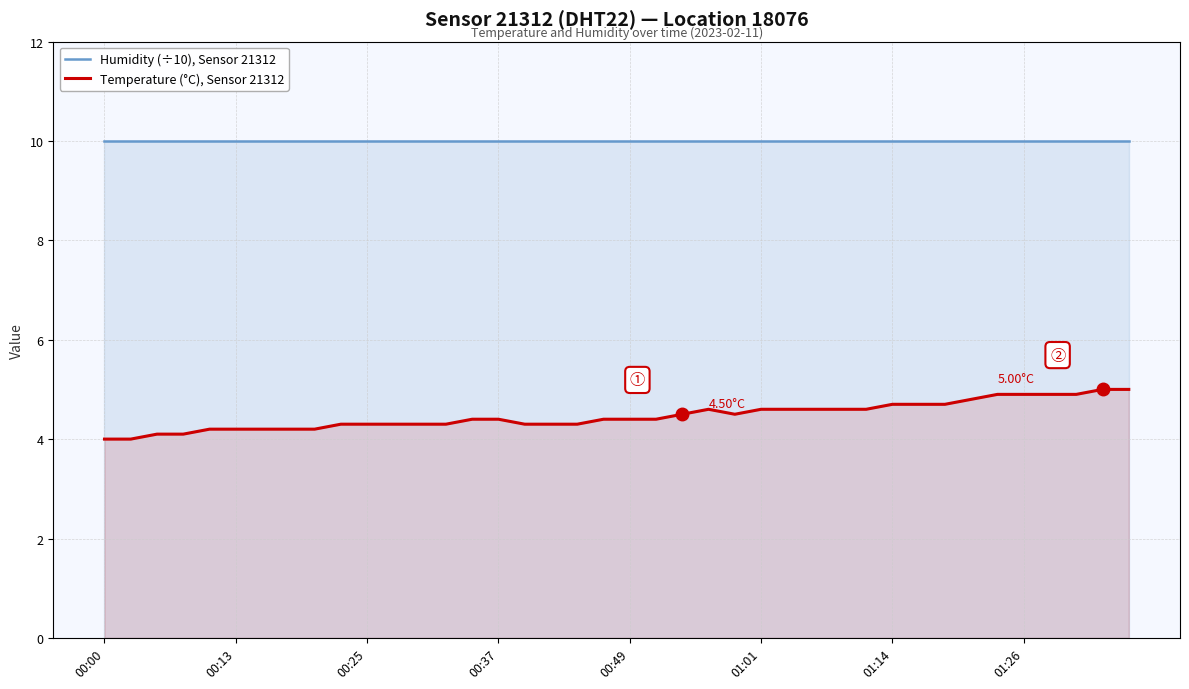

Where is the first local maximum for Temperature (°C), Sensor 21312?

23